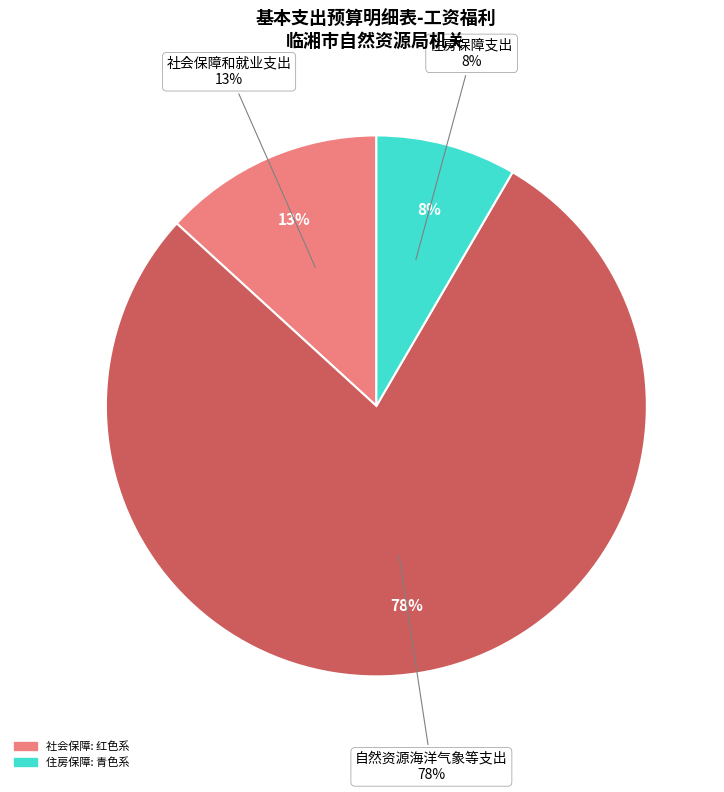

To the nearest percent, what is the average slice percentage?

33%